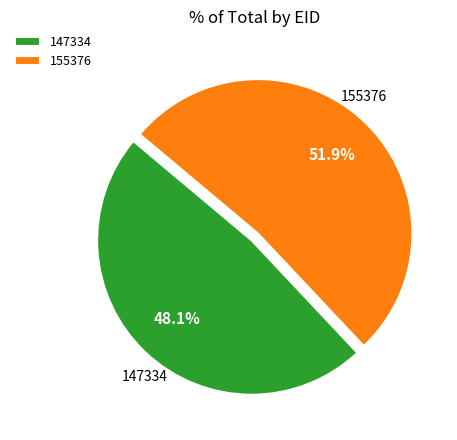

What percentage is NOT represented by 155376?

48.1%